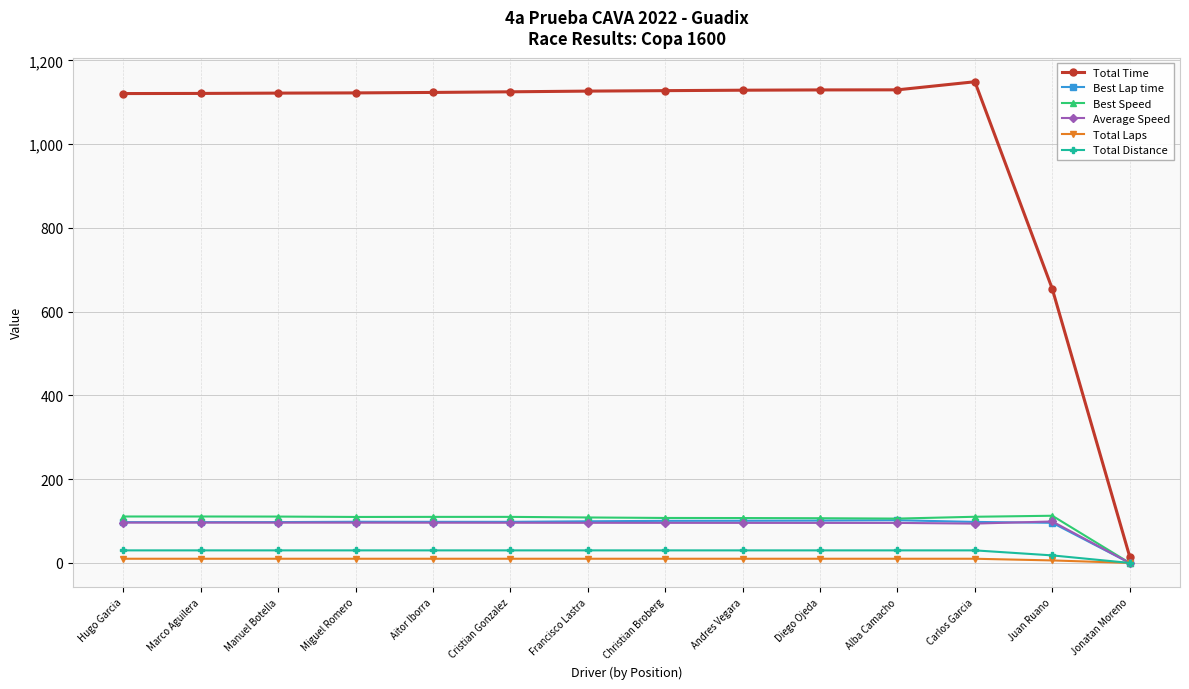

What is the spread (max minus min) of values at Andres Vegara?

1119.0